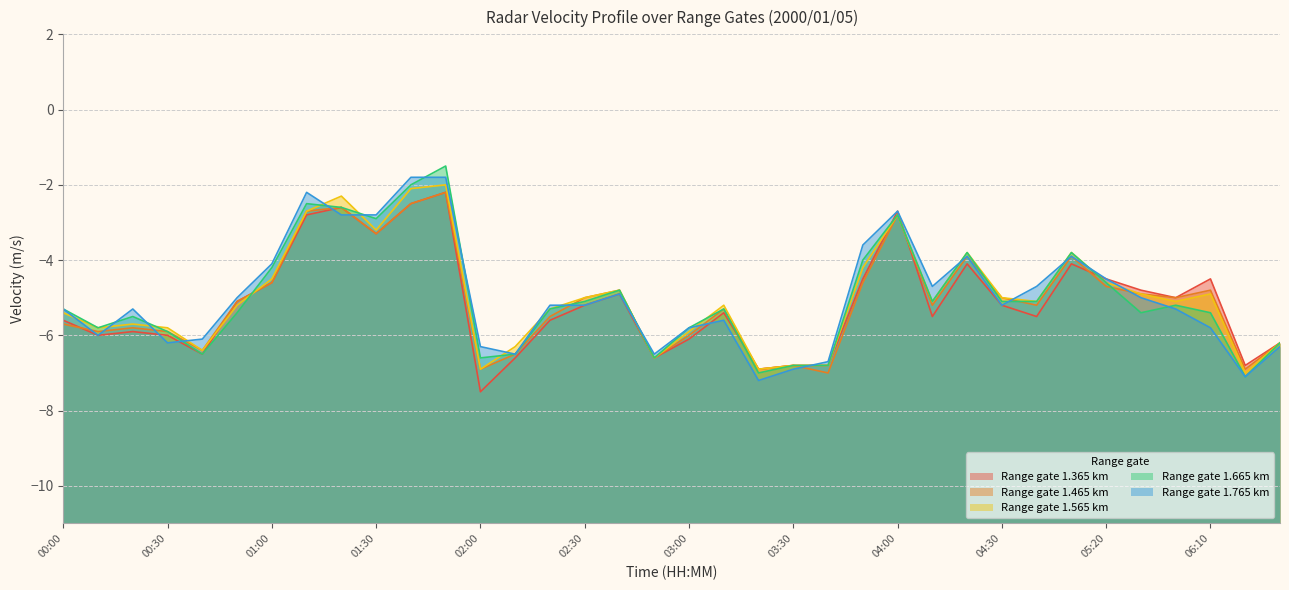

At which label is 1.665 closest to -4?

03:50